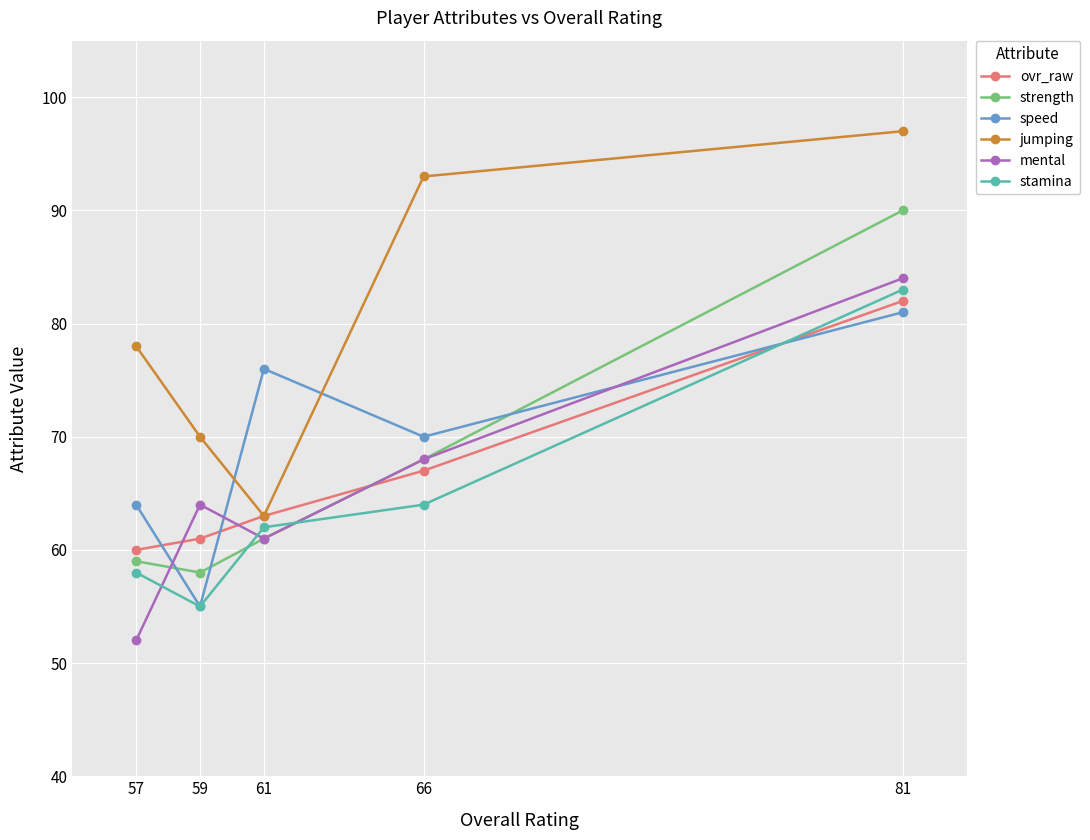

How many data points in jumping are above 78?

2